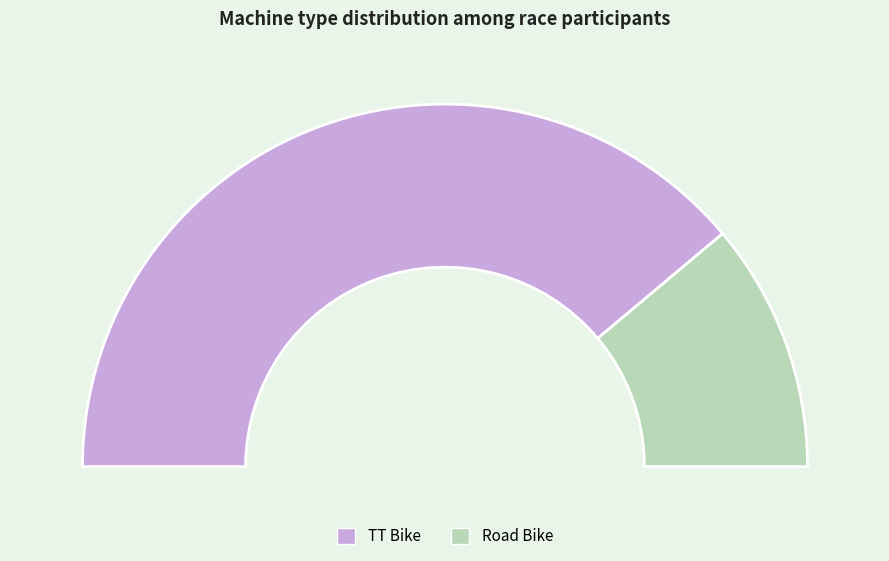

What is the majority slice?

TT Bike